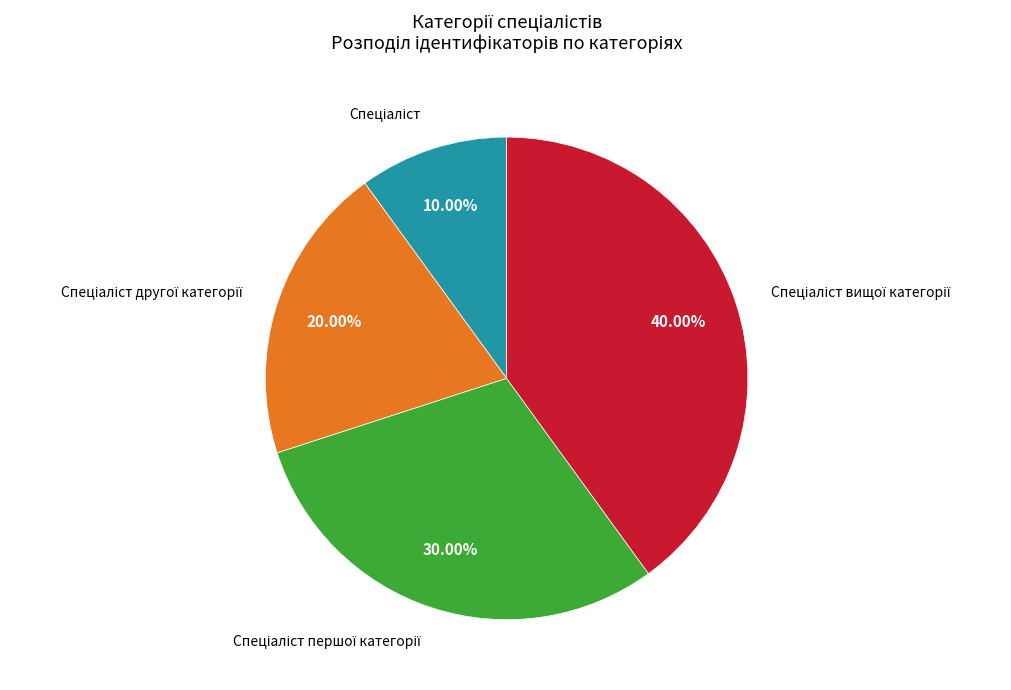

How many segments does this pie chart have?

4